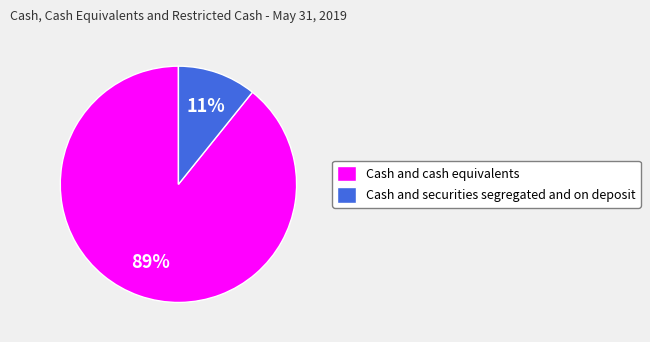

How many segments does this pie chart have?

2